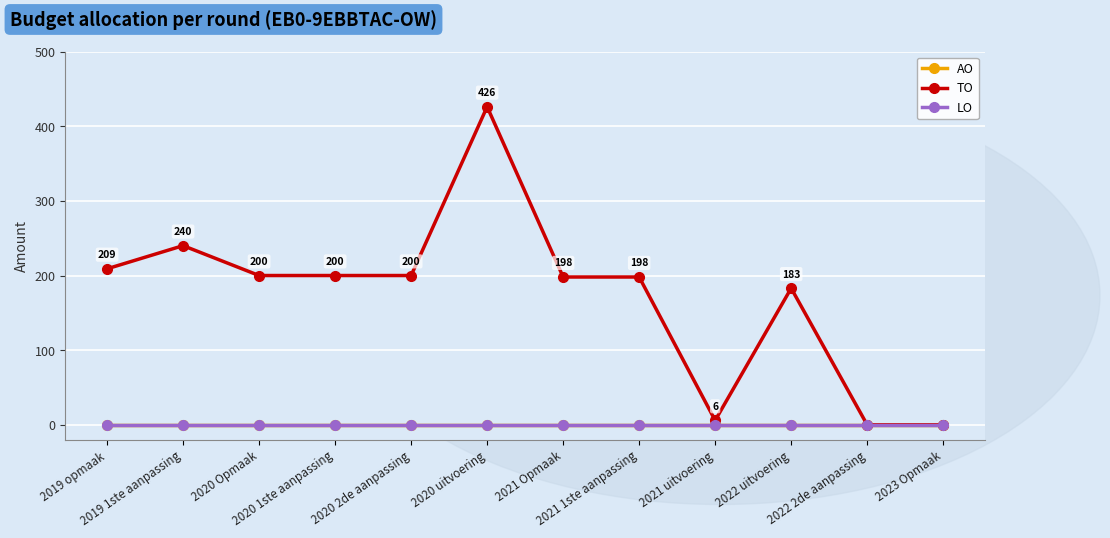

Which series changed the most between 2020 1ste aanpassing and 2022 2de aanpassing?

TO